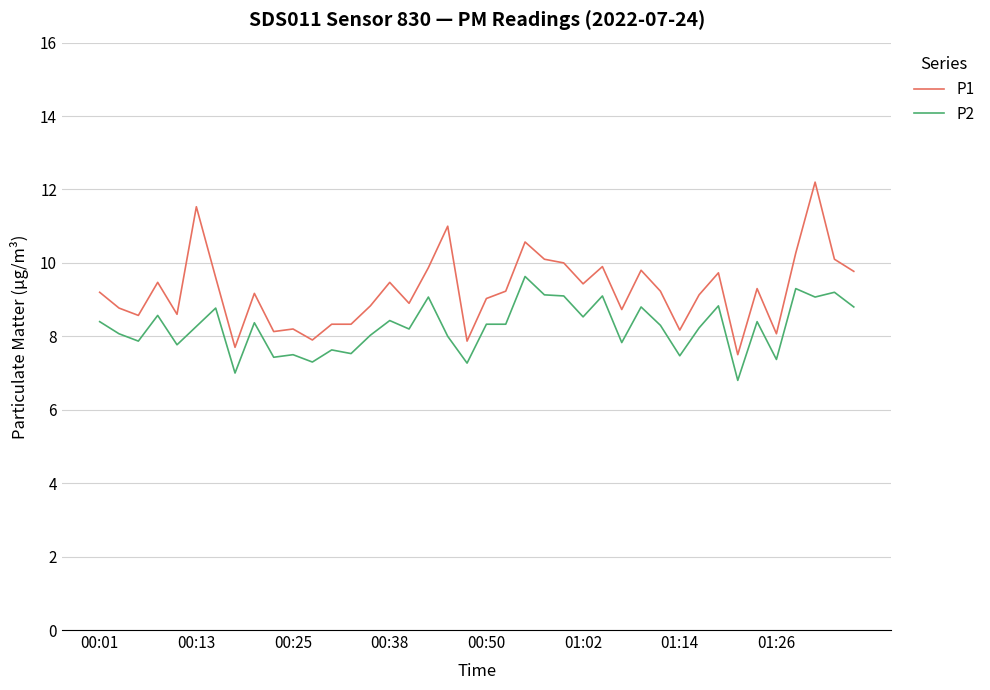

List the series in order of their overall mean, highest first.

P1, P2